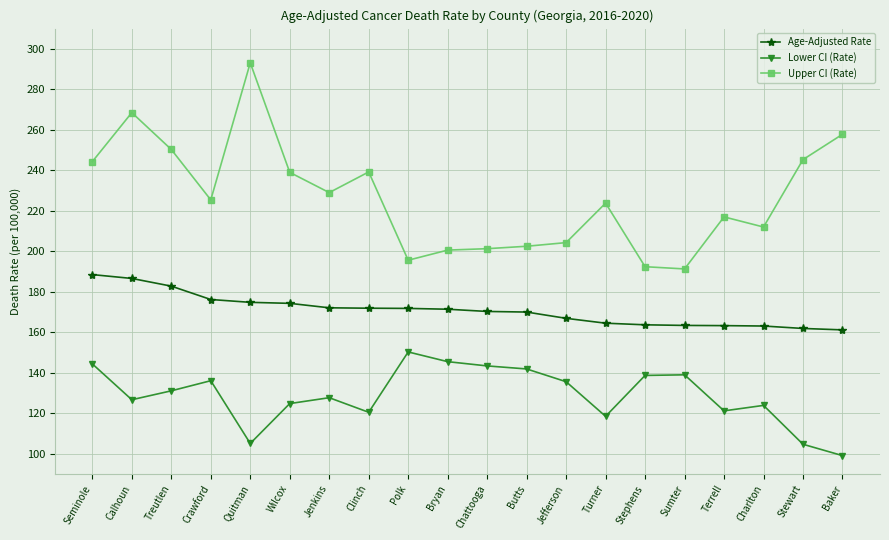

At how many categories does at least one series exceed 117?

20